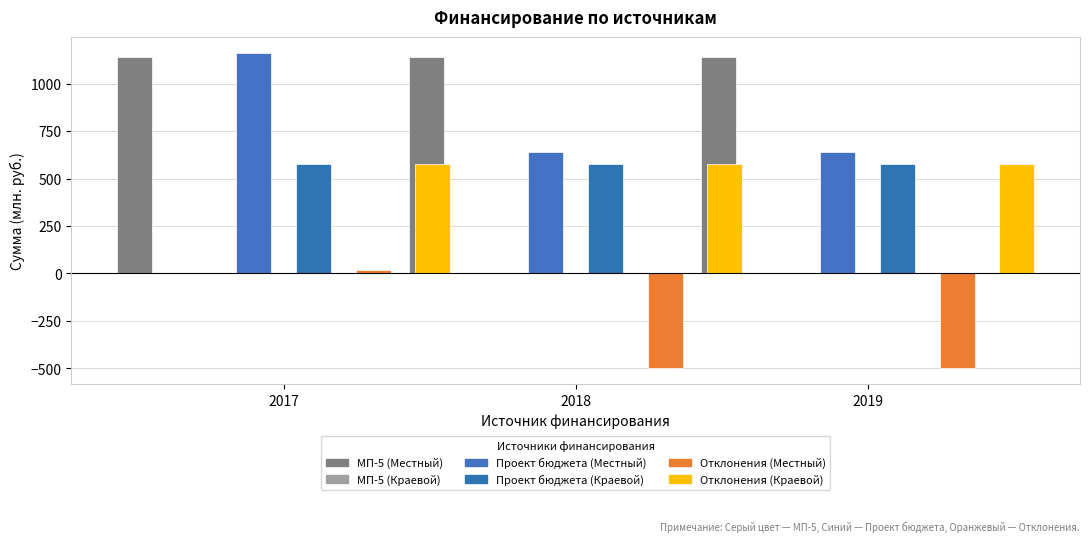

How many bars are there in total?

18